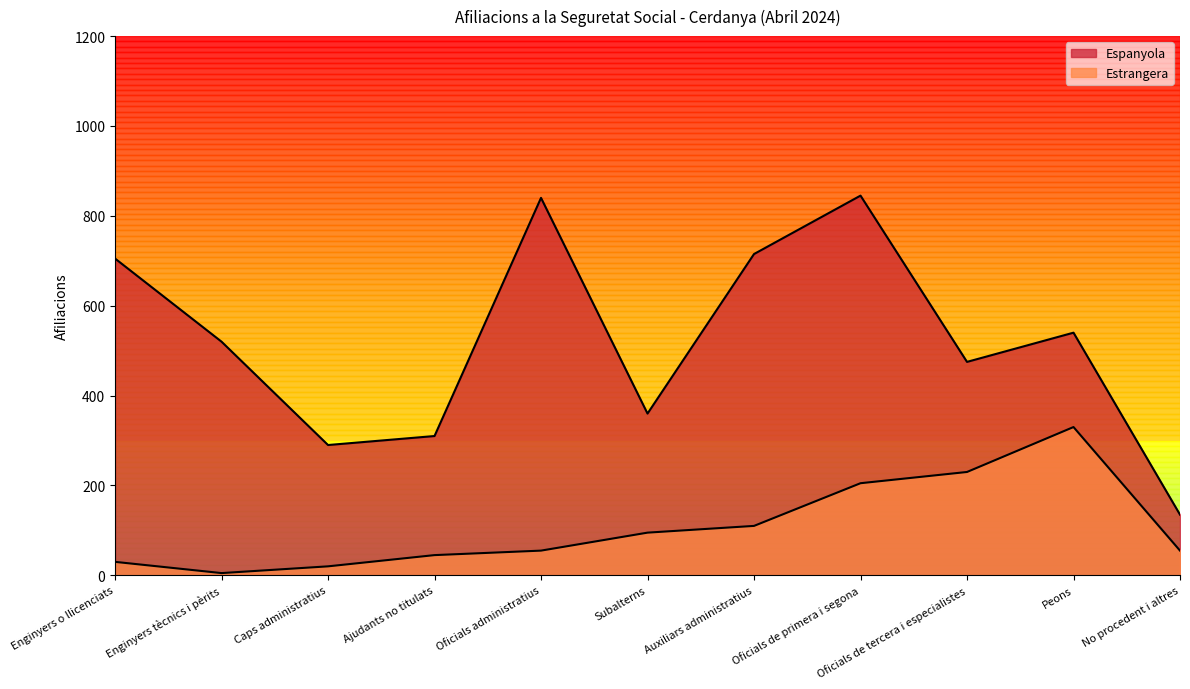

True or false: Espanyola and Estrangera cross at least once.

False